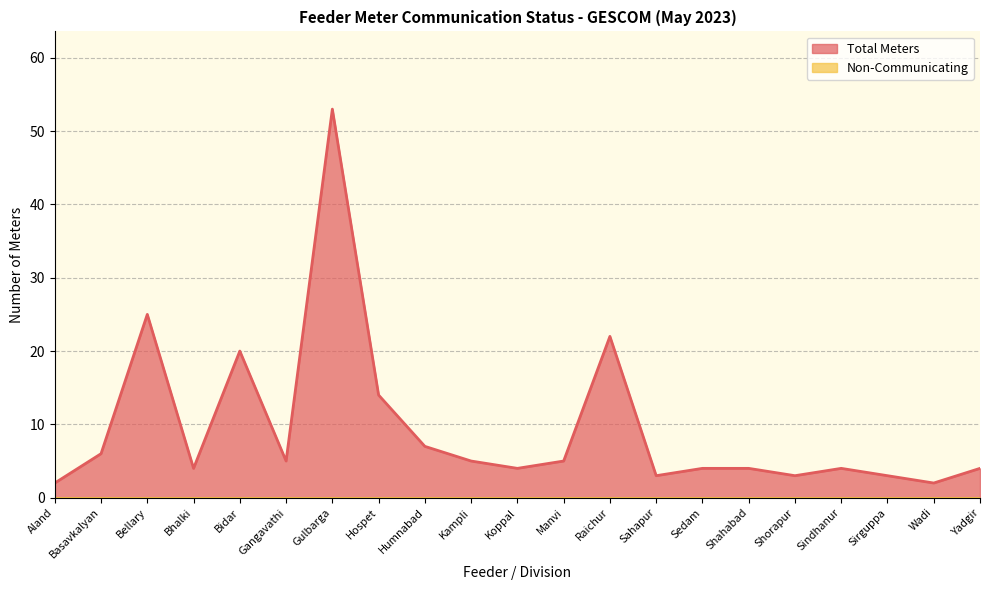

What is the maximum value shown in the chart?

53